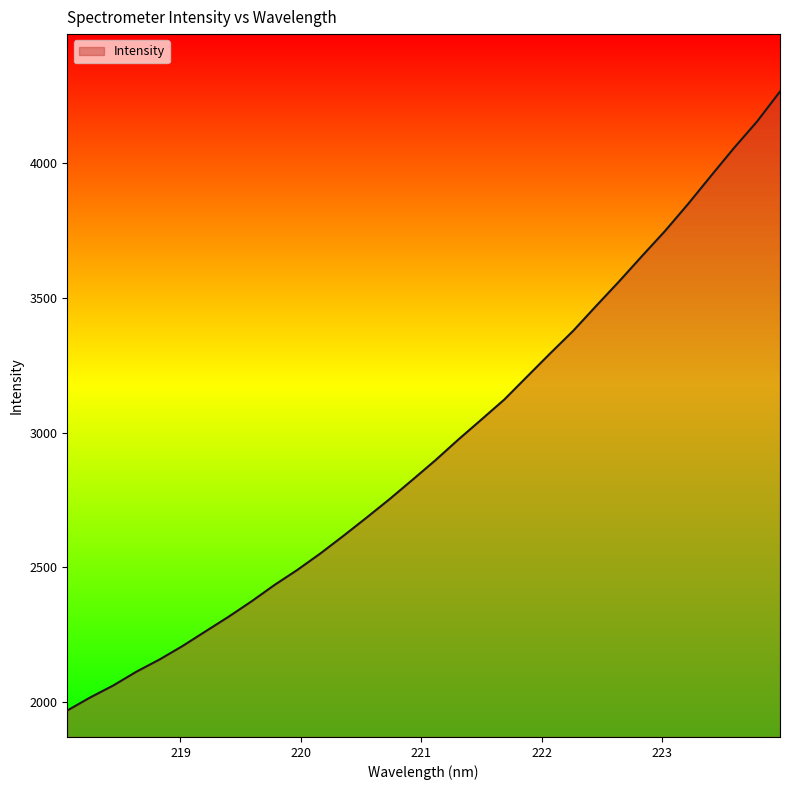

What is the smallest value displayed?

1968.1